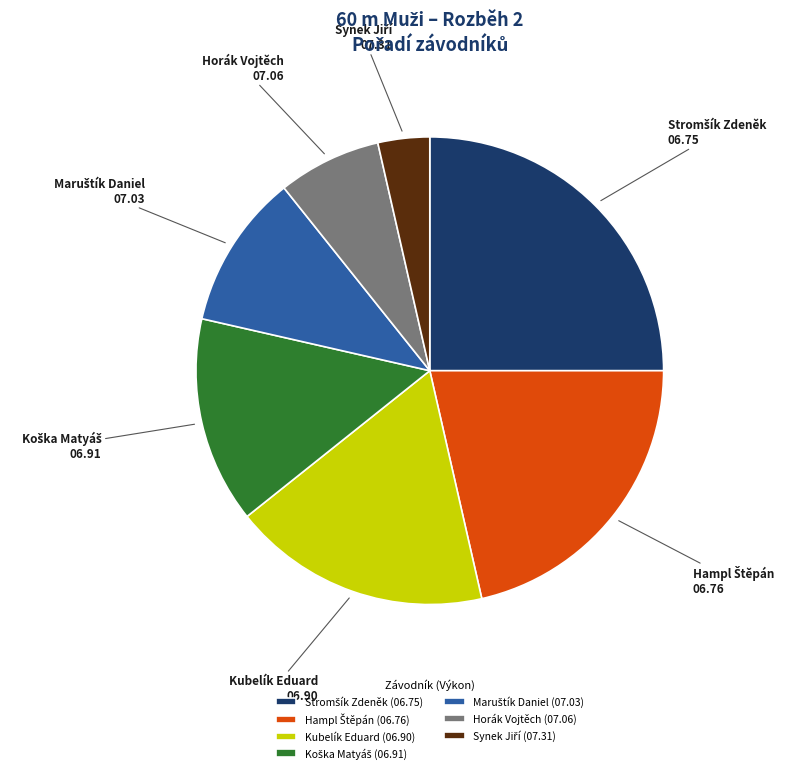

Does any single category account for the majority?

No